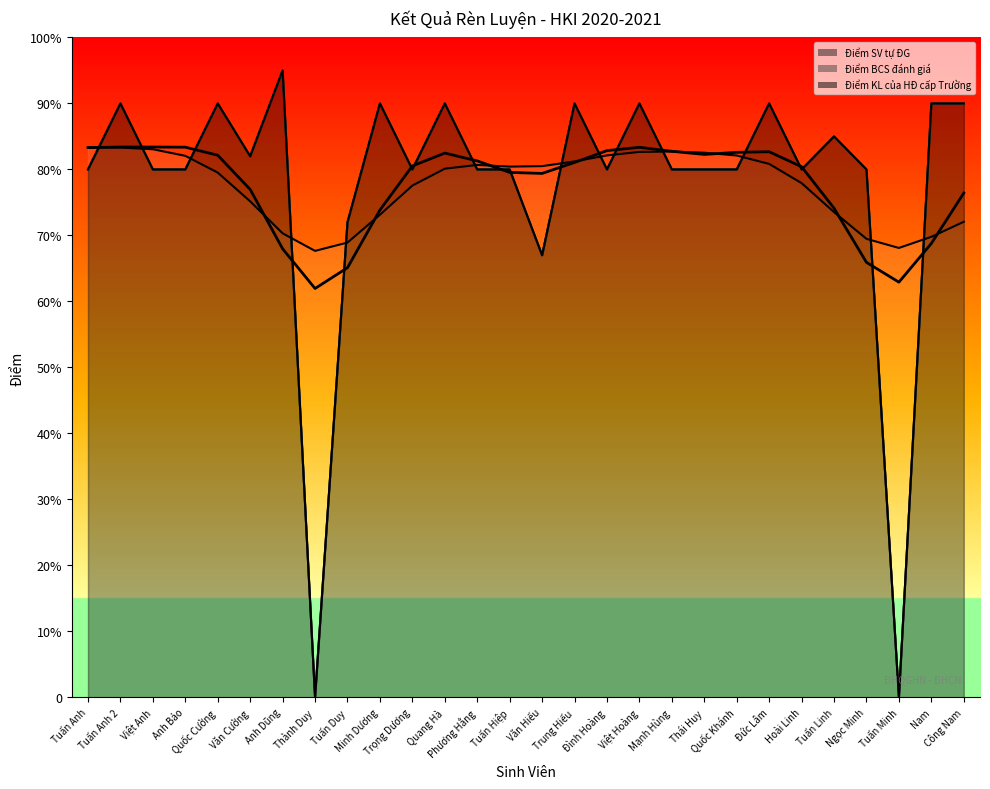

Rank the series at Công Nam from lowest to highest value.

Điểm SV tự ĐG, Điểm BCS đánh giá, Điểm KL của HĐ cấp Trường